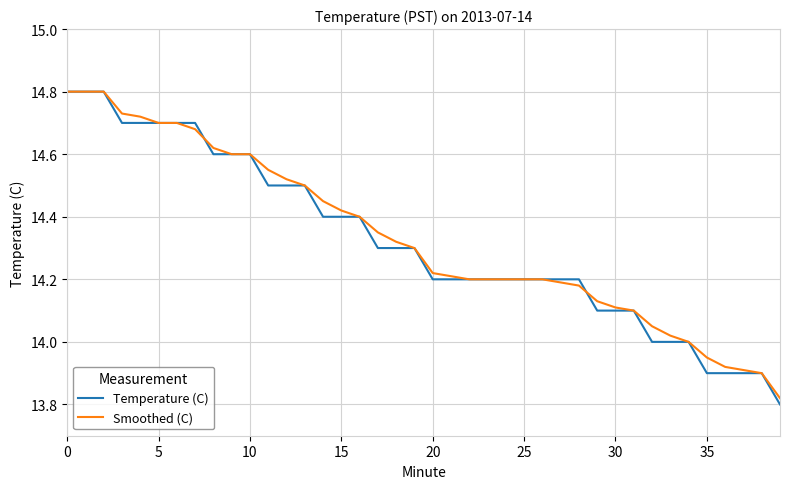

What is the greatest value displayed?

14.8